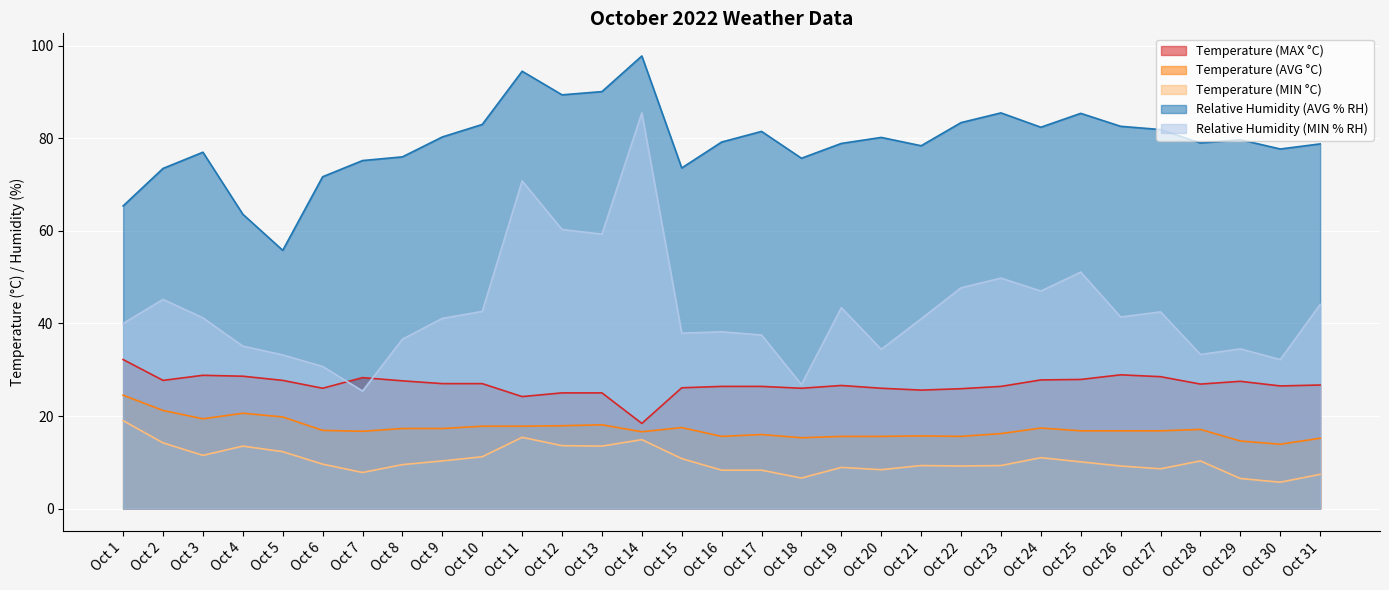

The value of Temperature (MAX °C) at Oct 20 is 26.0. True or false?

True